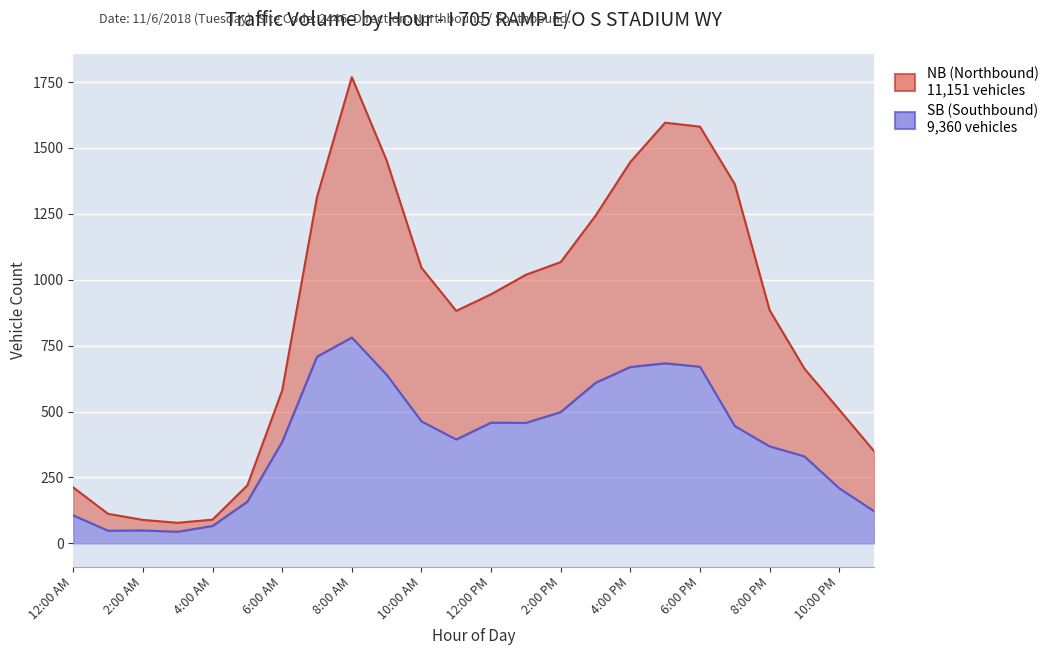

How many values in the NB (Northbound) series are below 945?

12